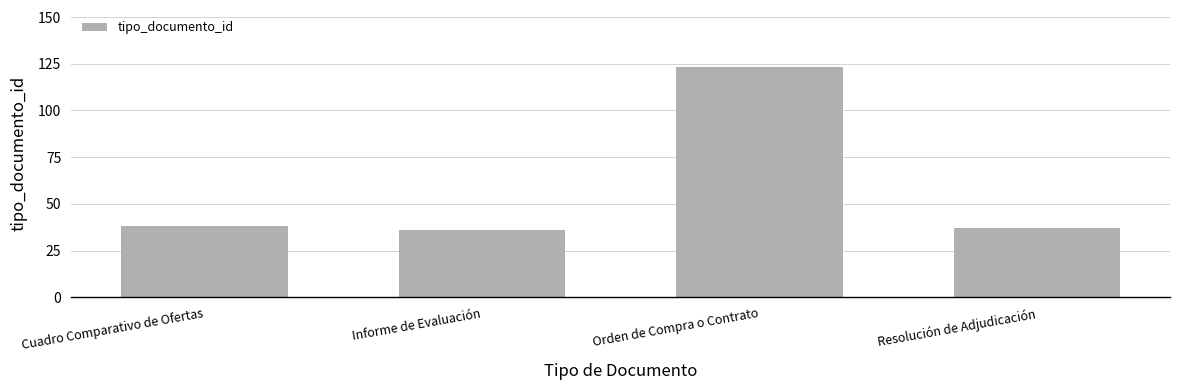

Approximately how many times larger is the value at Informe de Evaluación compared to Cuadro Comparativo de Ofertas?

0.9